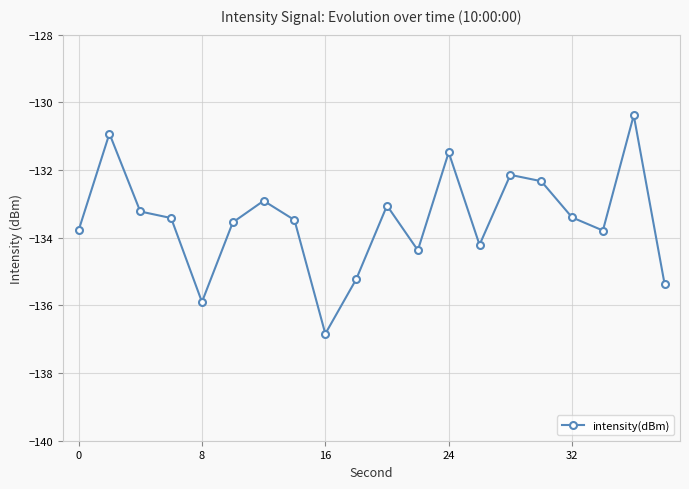

True or false: the data has more than 1 interior local peaks.

True